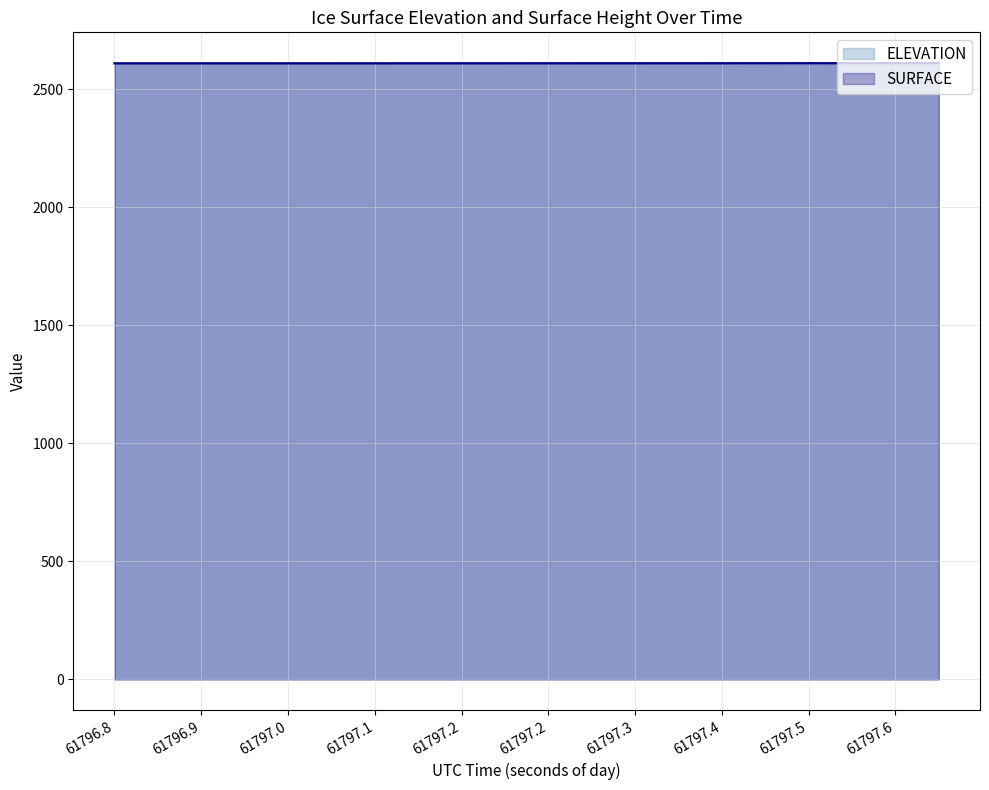

At which label does SURFACE reach its minimum?

61796.8